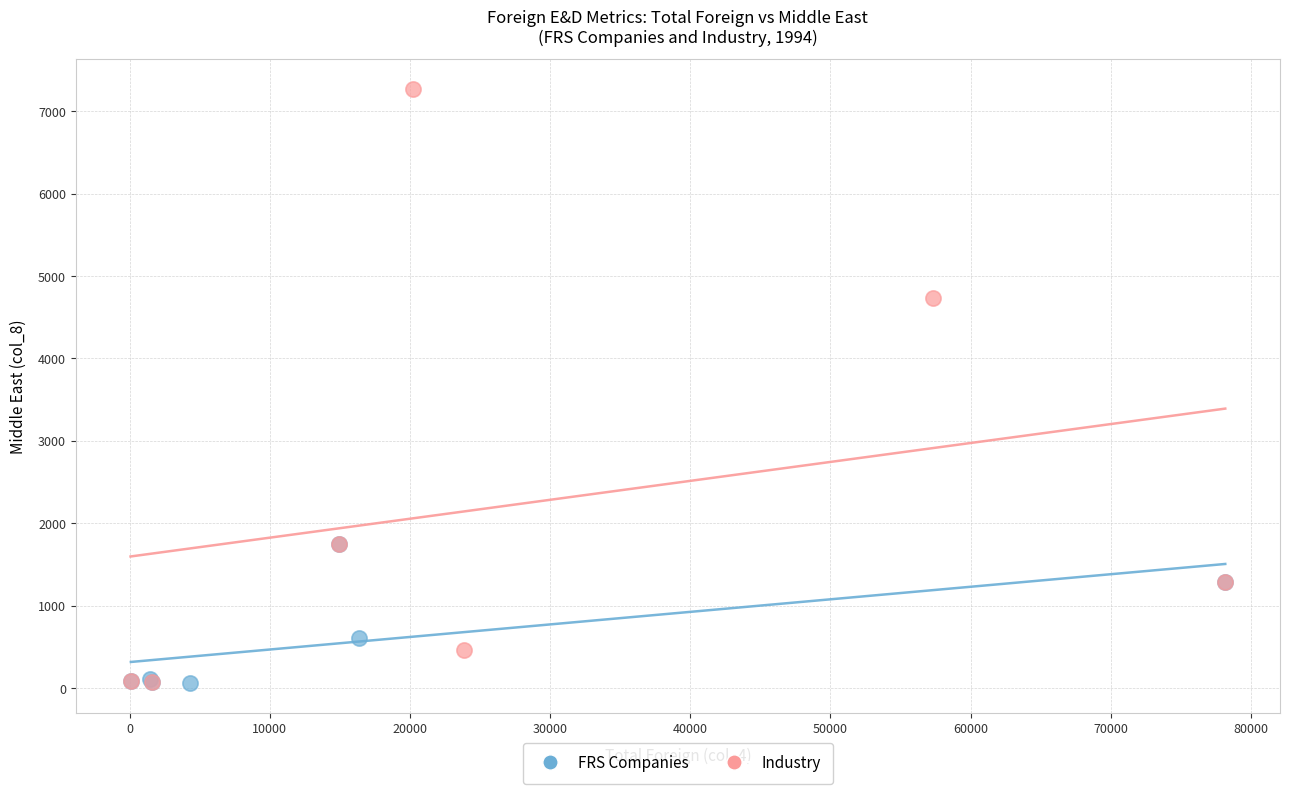

Which series reaches the maximum Y coordinate?

Industry